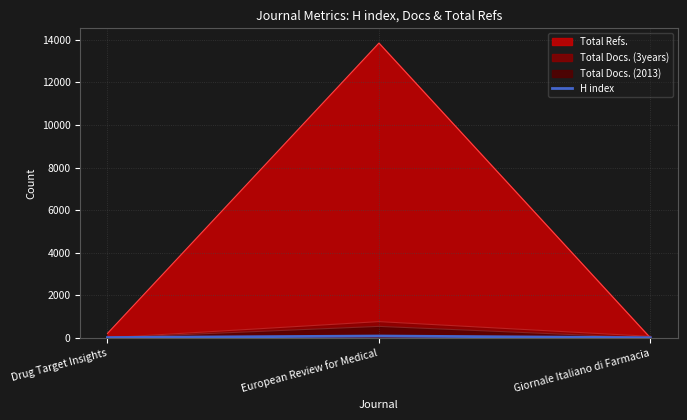

What is the maximum value shown in the chart?

13851